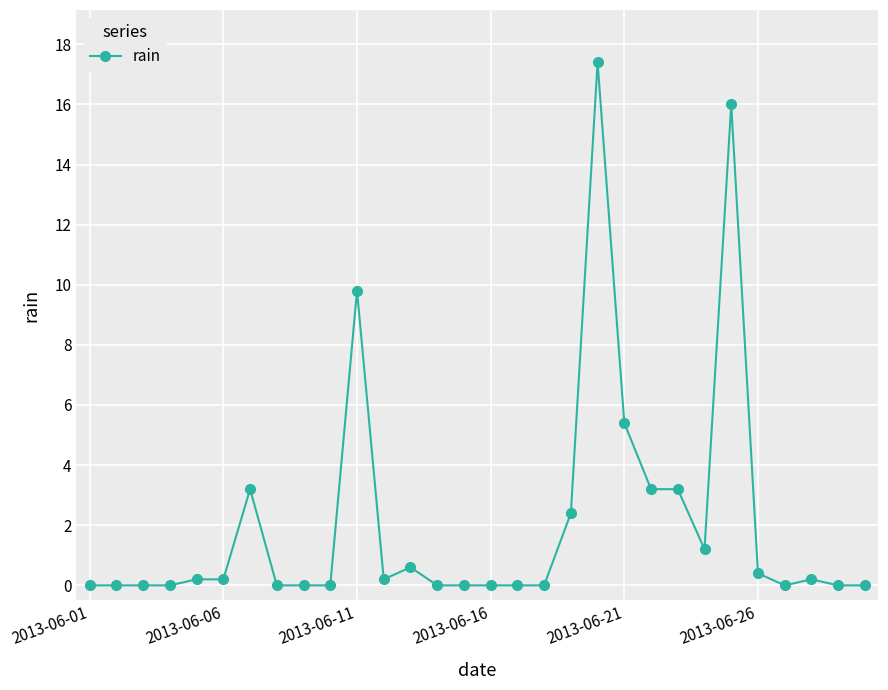

What is the difference between the second highest and second lowest values?

16.0